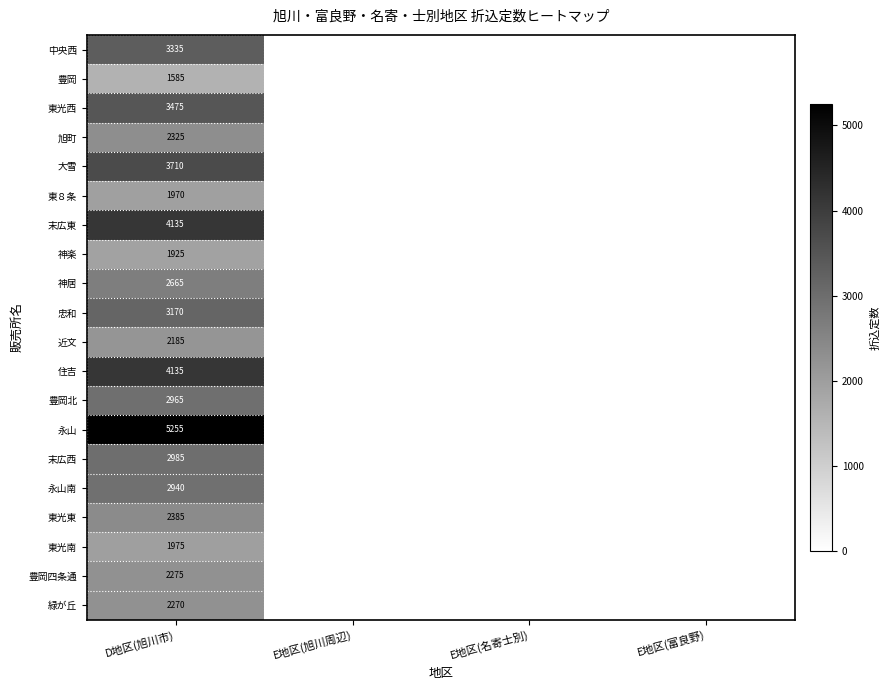

Is the value of 忠和 at D地区(旭川市) greater than the value of 中央西 at D地区(旭川市)?

No